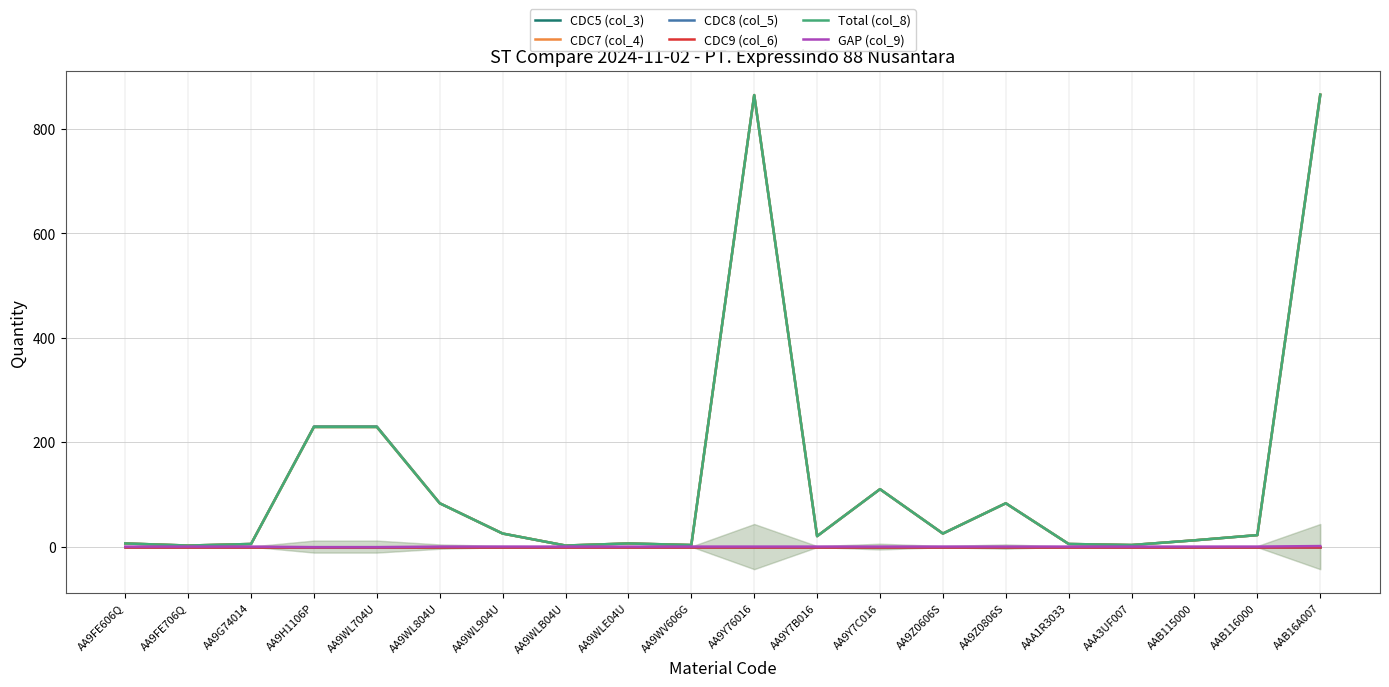

Which series has the widest spread of values?

CDC7 (col_4)